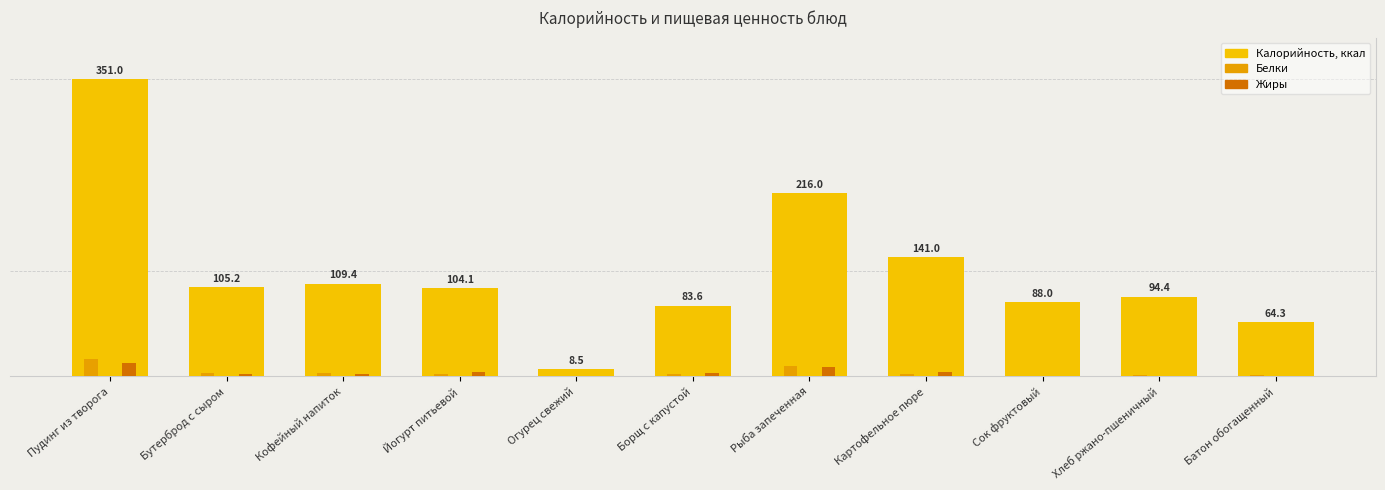

Count the number of categories in the chart.

11